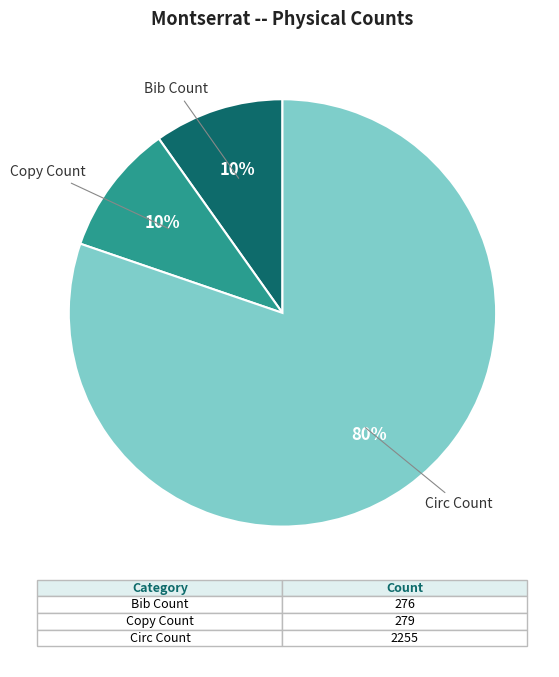

Which slice represents more than half of the pie?

Circ Count